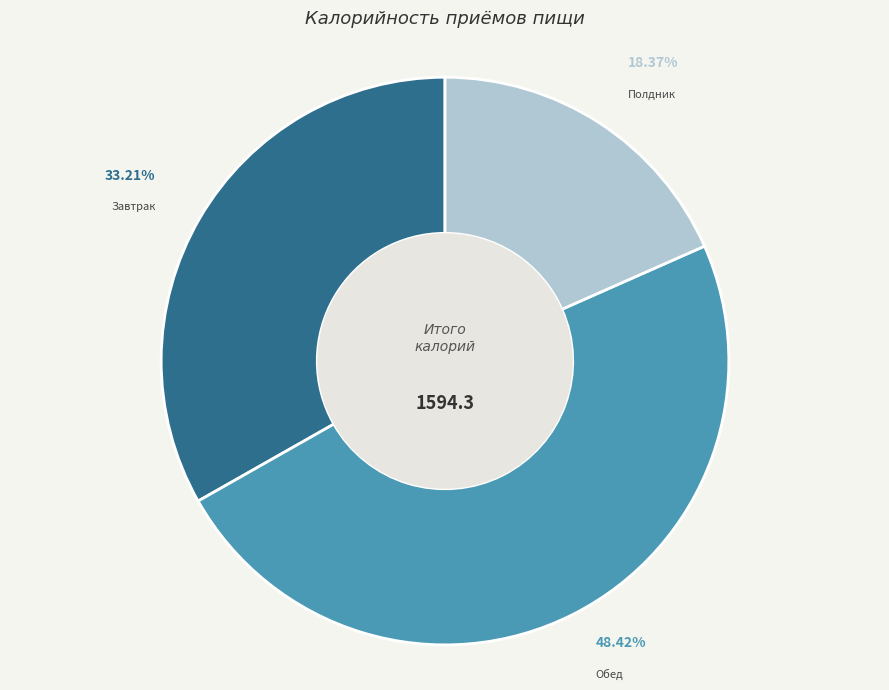

Combined, do Обед and Полдник account for over 50%?

Yes